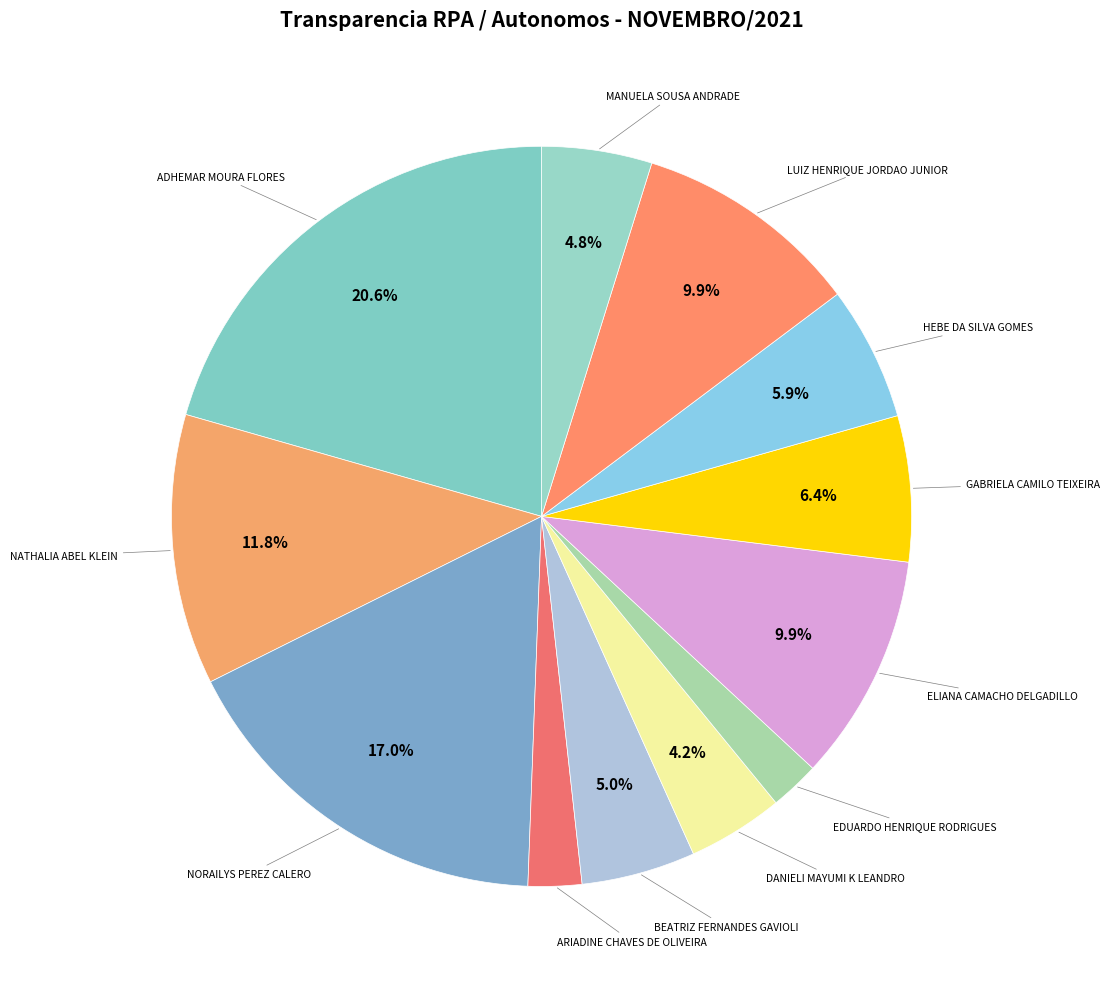

How many slices are in this pie chart?

12